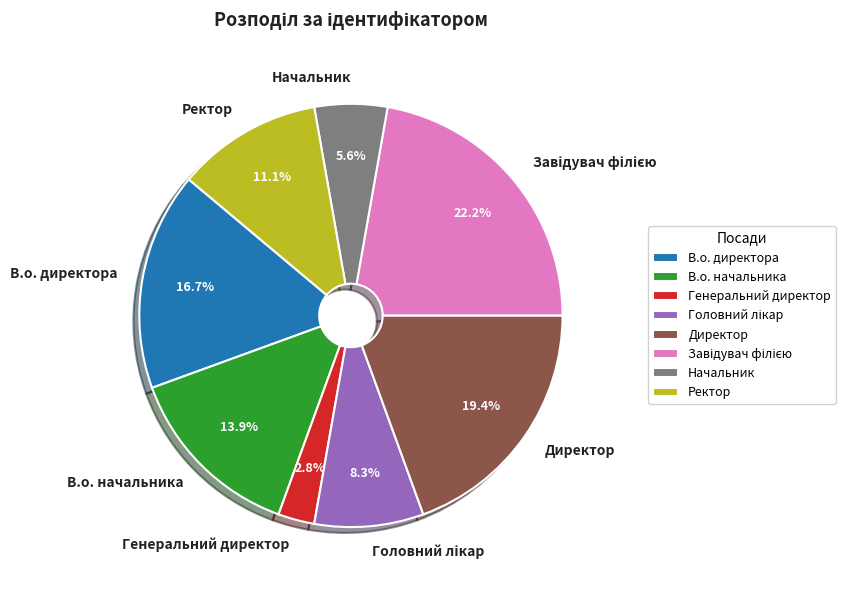

How much of the chart is everything except Генеральний директор?

97.2%